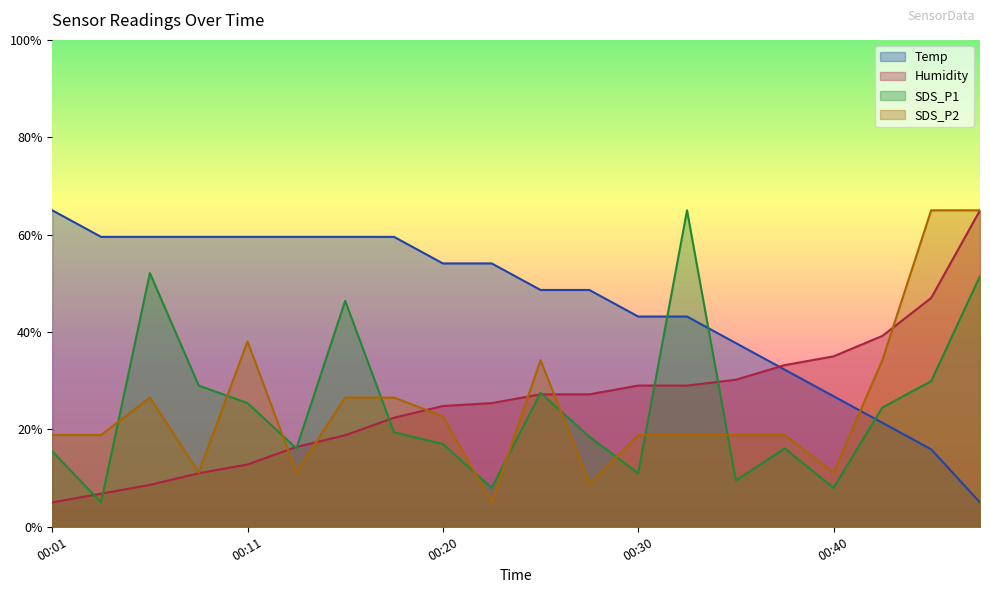

At which label is SDS_P1 closest to 35?

00:45